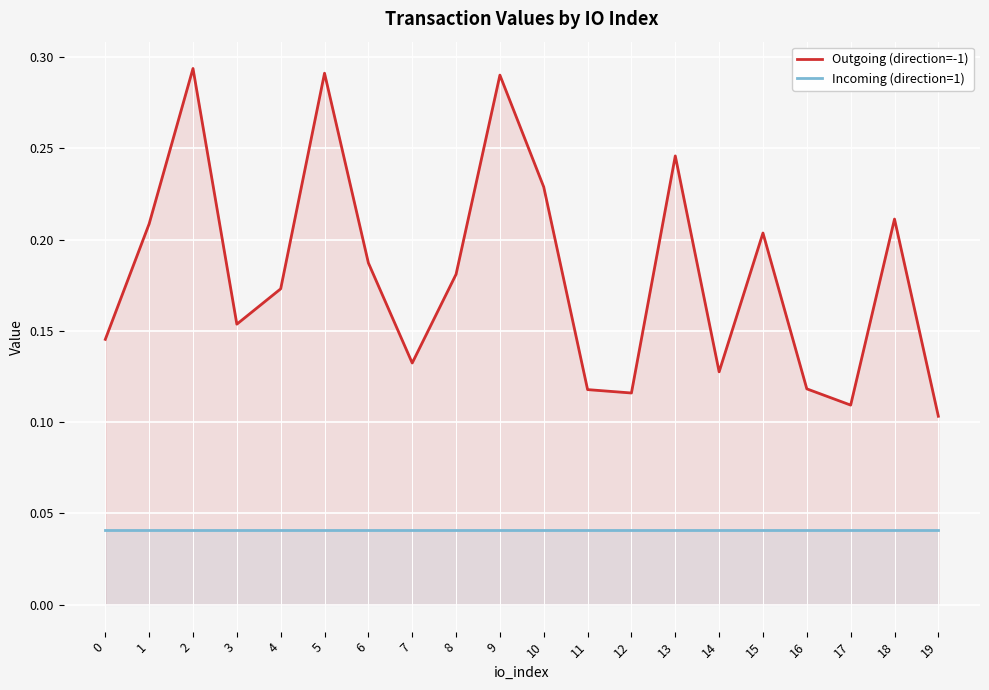

At which category does Outgoing (direction=-1) reach its first local valley?

3